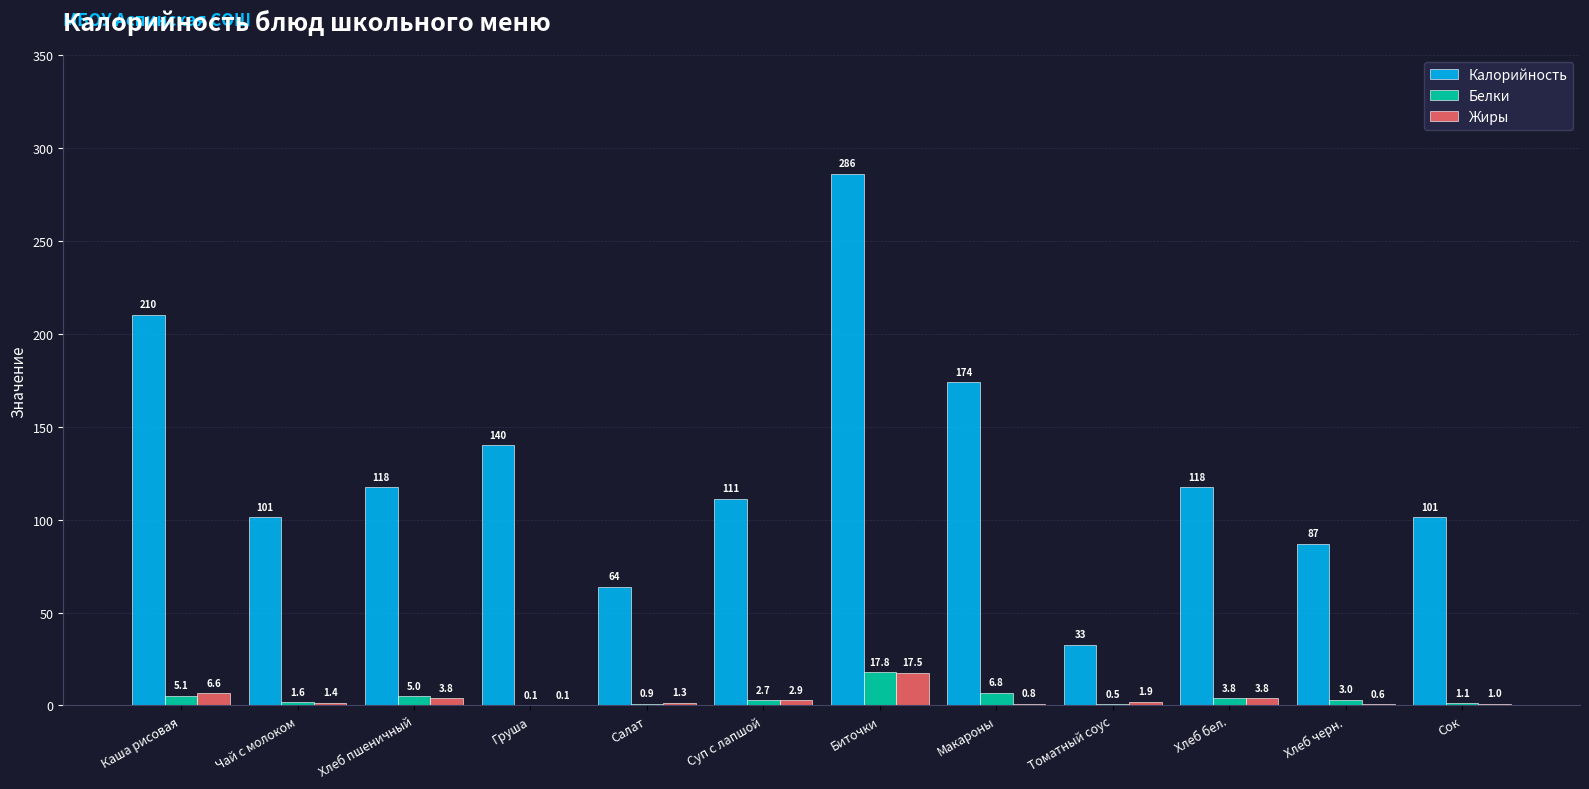

What value does the Белки series have at Сок?

1.1